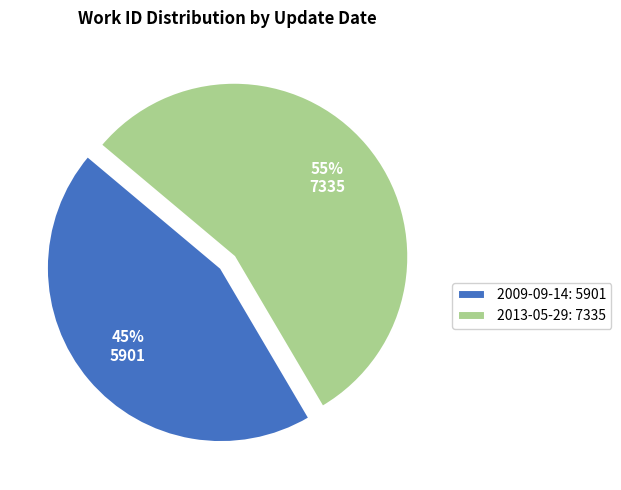

To the nearest percent, what is the average slice percentage?

50%